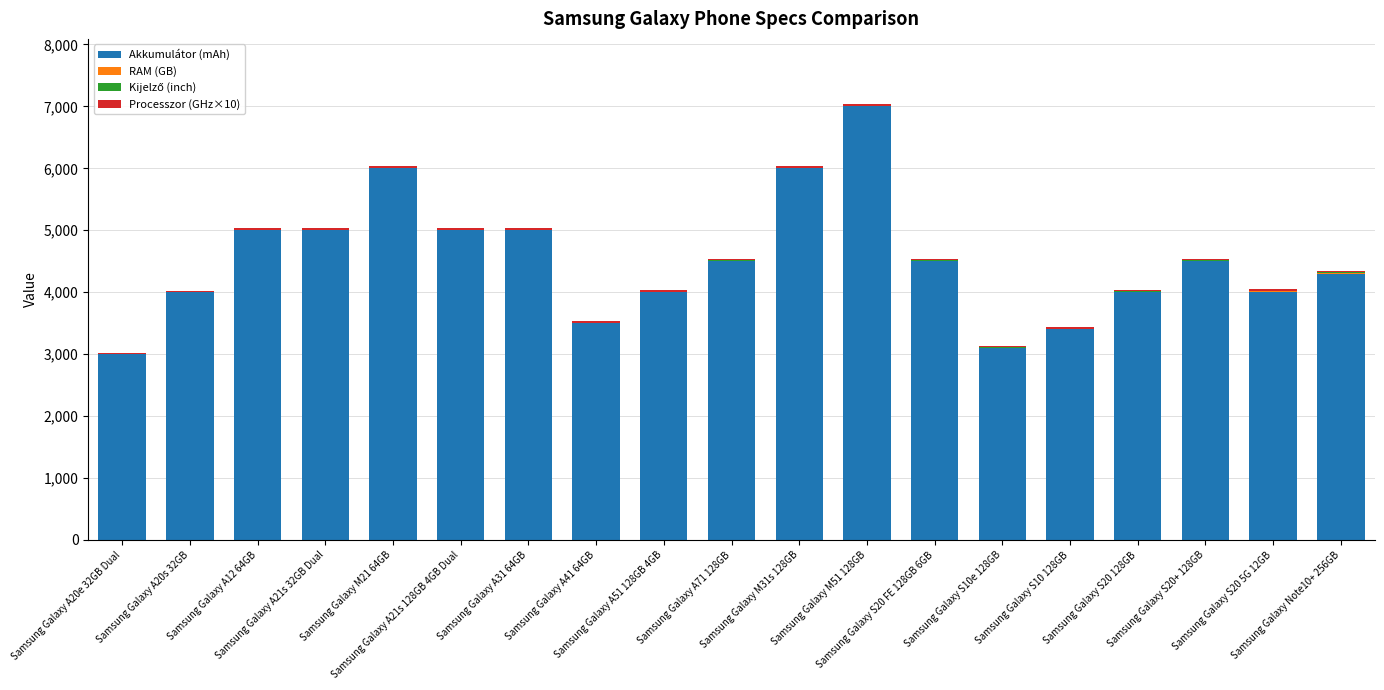

What is the maximum value for Akkumulátor (mAh)?

7000.0